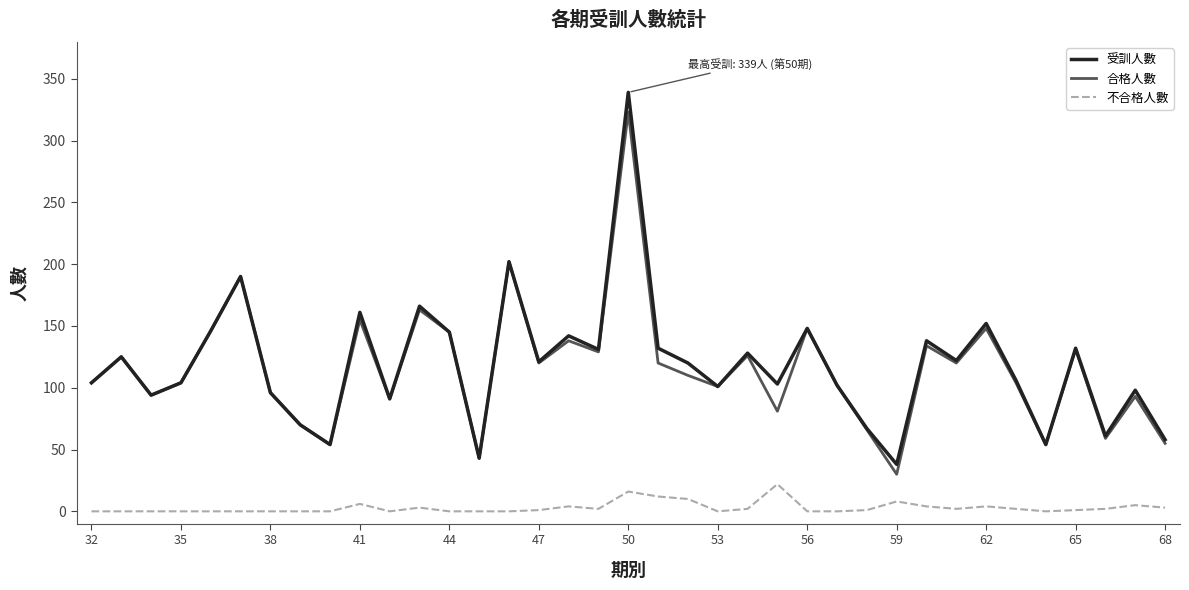

Rank the series by their maximum value, from highest to lowest.

受訓人數, 合格人數, 不合格人數